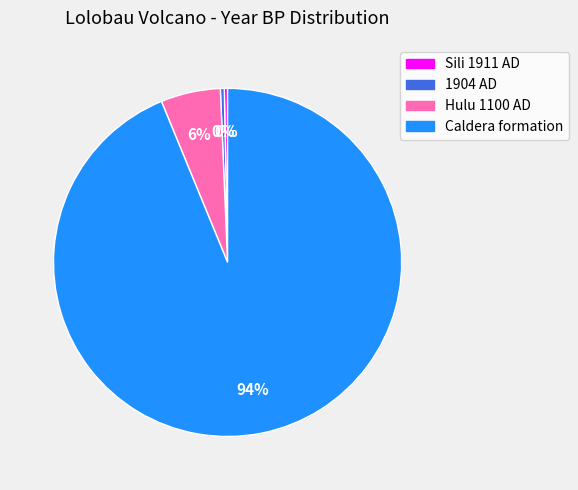

How many slices are in this pie chart?

4